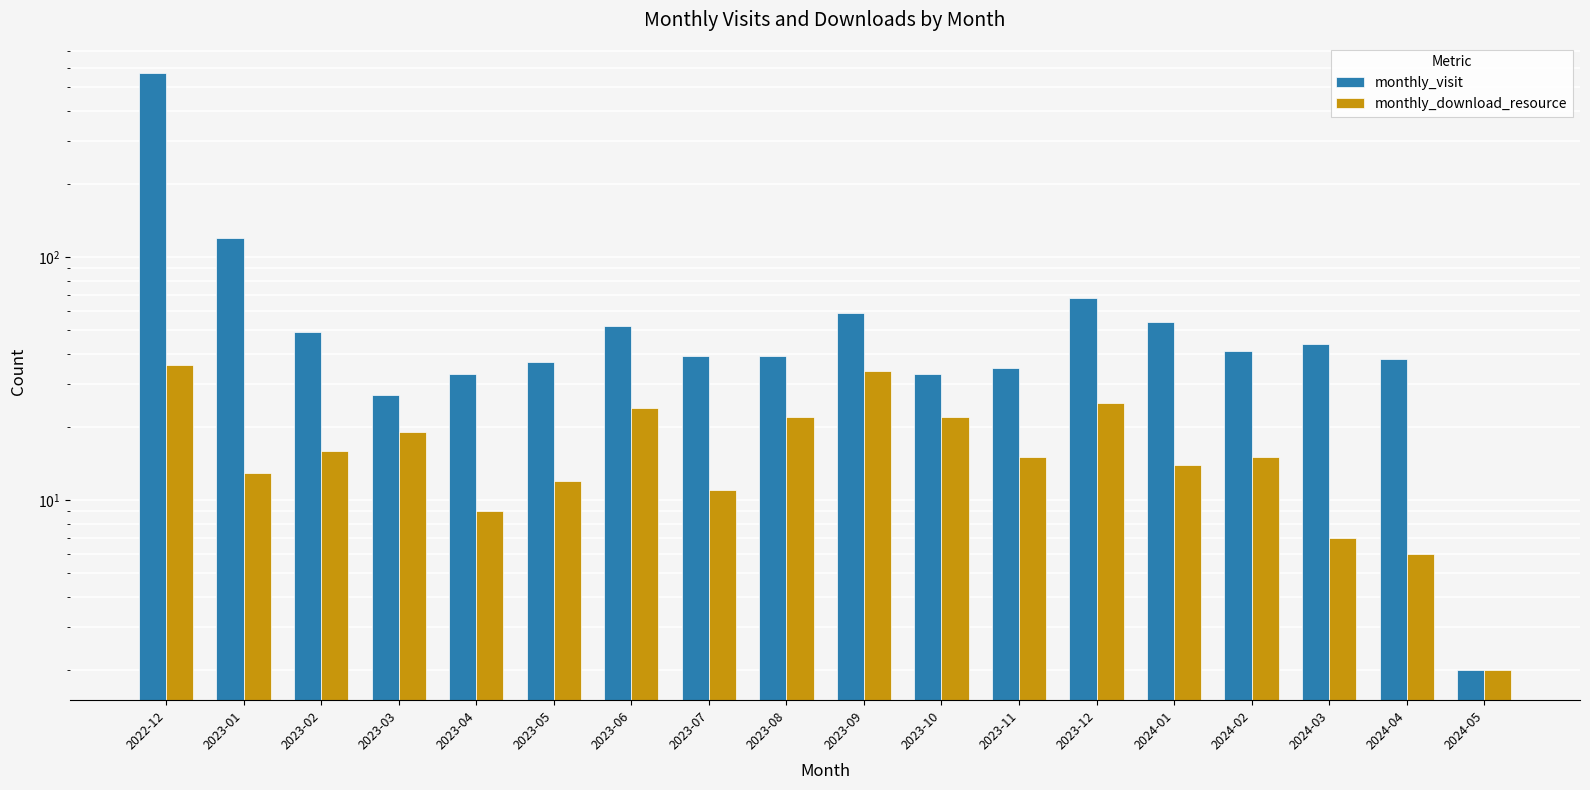

Reading left to right, extract all data points from this chart.

monthly_visit: 573	120	49	27	33	37	52	39	39	59	33	35	68	54	41	44	38	2
monthly_download_resource: 36	13	16	19	9	12	24	11	22	34	22	15	25	14	15	7	6	2